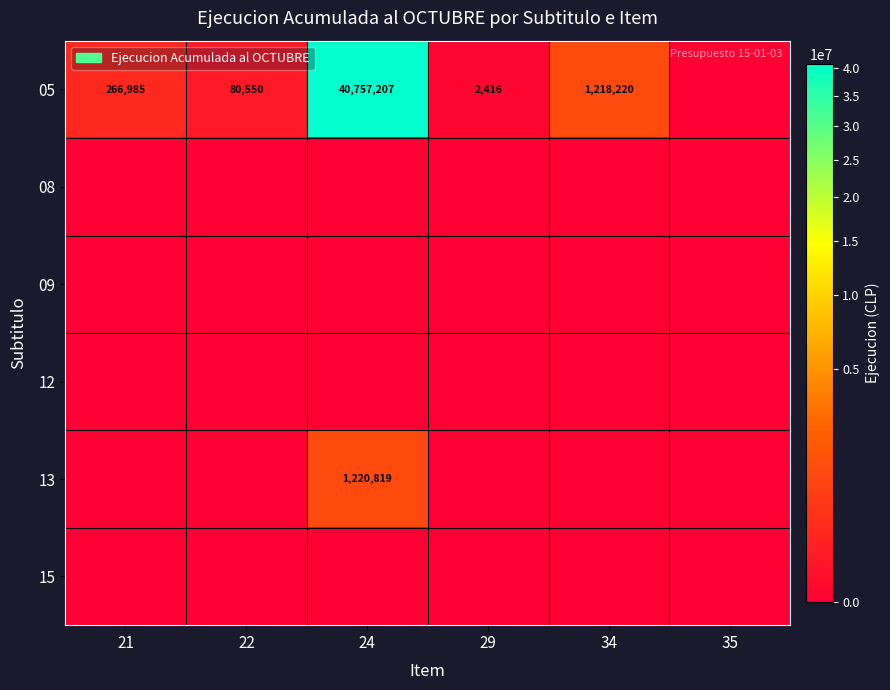

At how many categories does at least one series exceed 17227993?

1